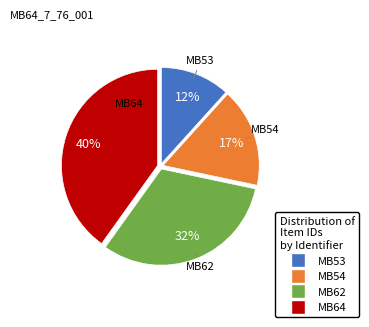

To the nearest percent, what is the difference between the largest and smallest slice percentages?

28%